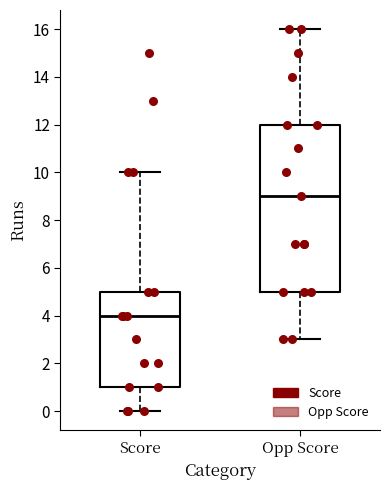

Reading left to right, transcribe this box plot: for each box, give where its median line is, the range the box spans, and where its two whiskers end, as read against the y-axis. The values are not printed on the chart, so give them approximately, as read against the axis.

Score: median 4, box 1 to 5, whiskers 0 to 10
Opp Score: median 9, box 5 to 12, whiskers 3 to 16